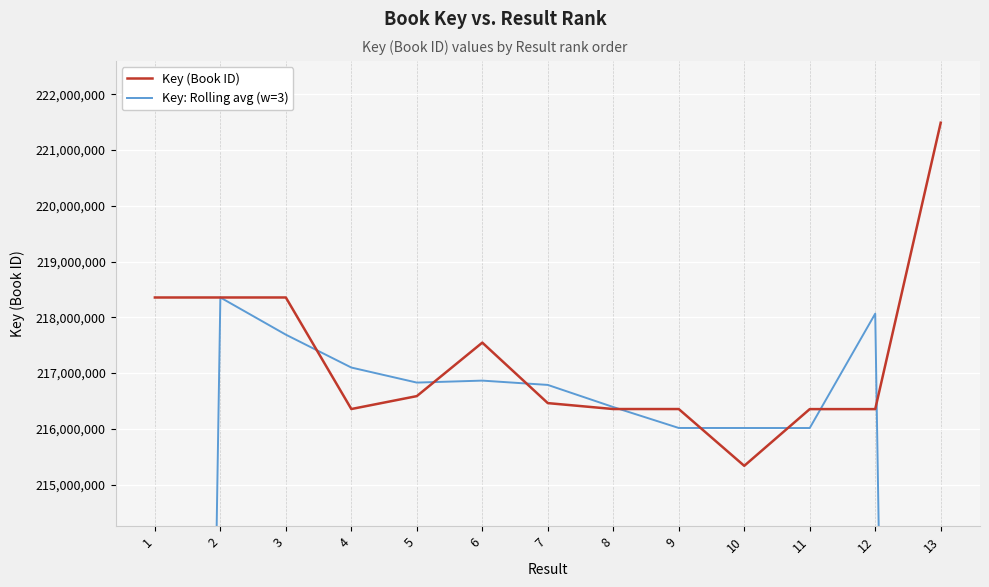

How many data points in Key: Rolling avg (w=3) are less than 216787090?

6